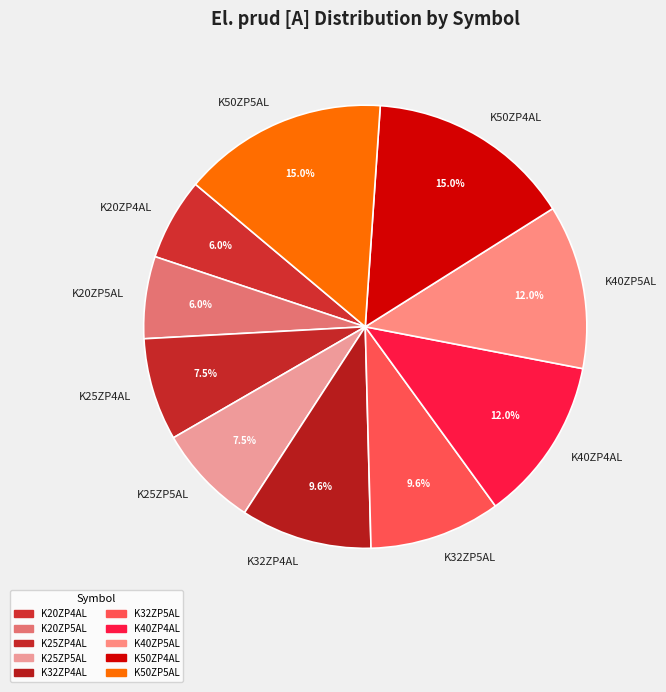

Is there a majority slice in this chart?

No